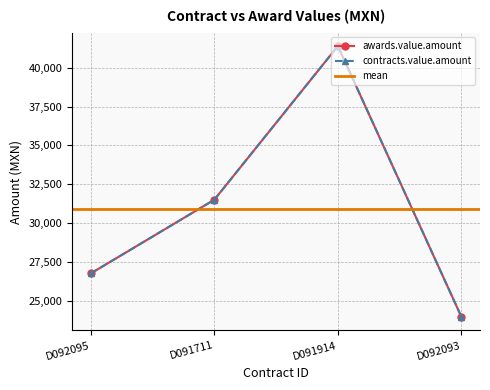

Between D091711 and D092093, which is larger?

D091711